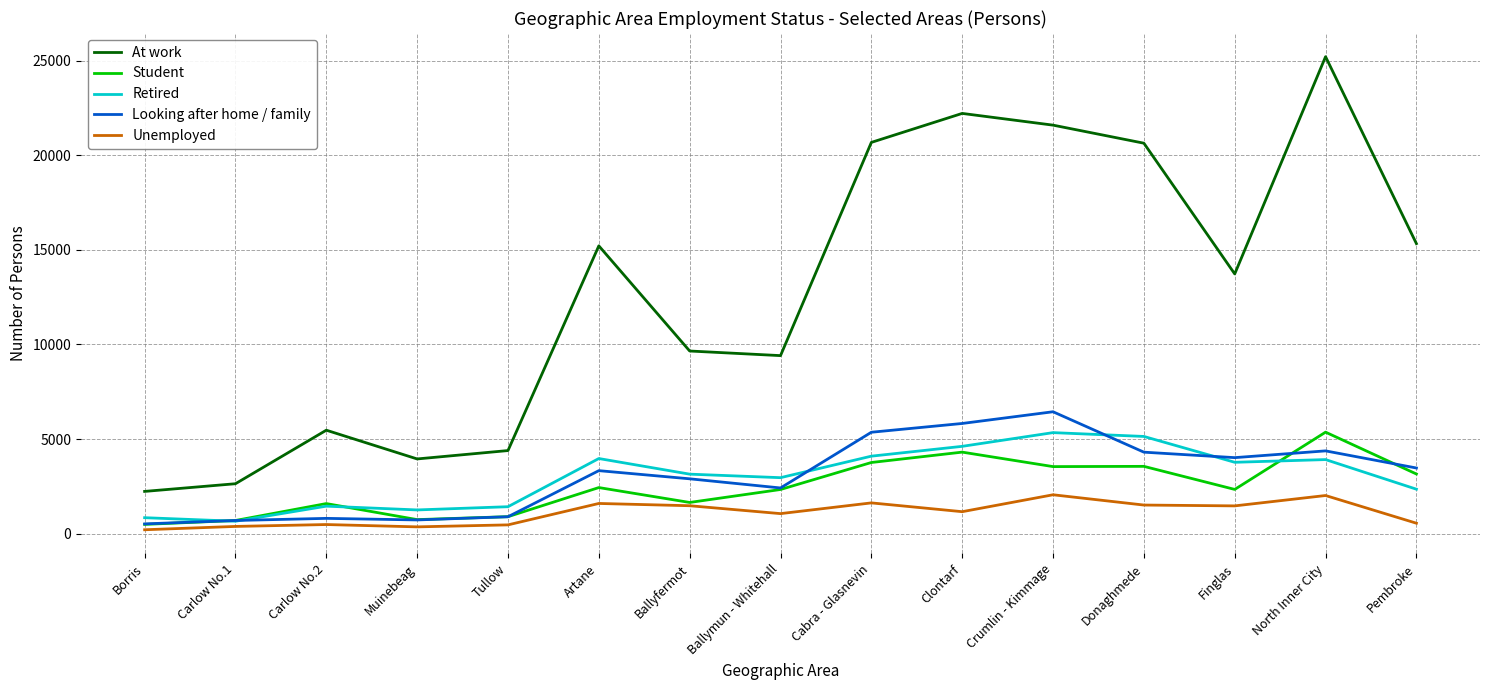

Which series has the largest range (max minus min)?

At work